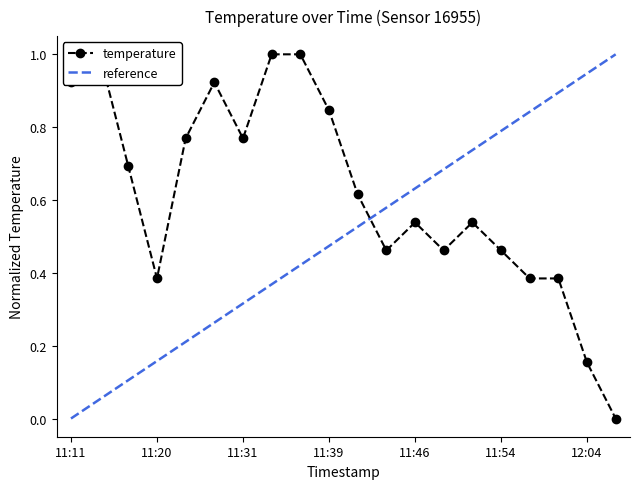

What is the sum of the values at 11:46 and 11:28?

1.5